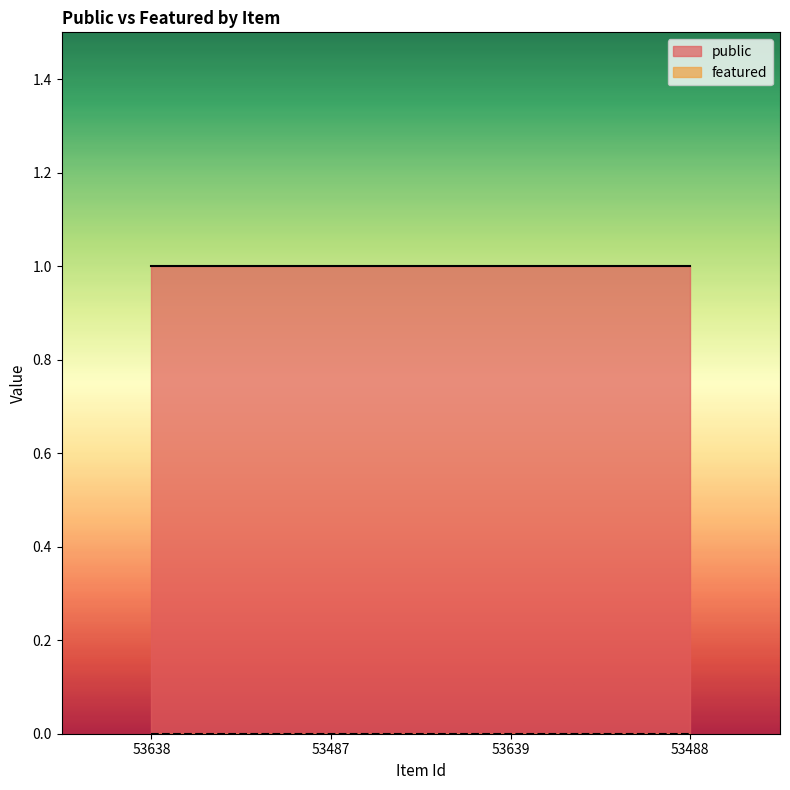

True or false: featured has more than 2 interior local peaks.

False